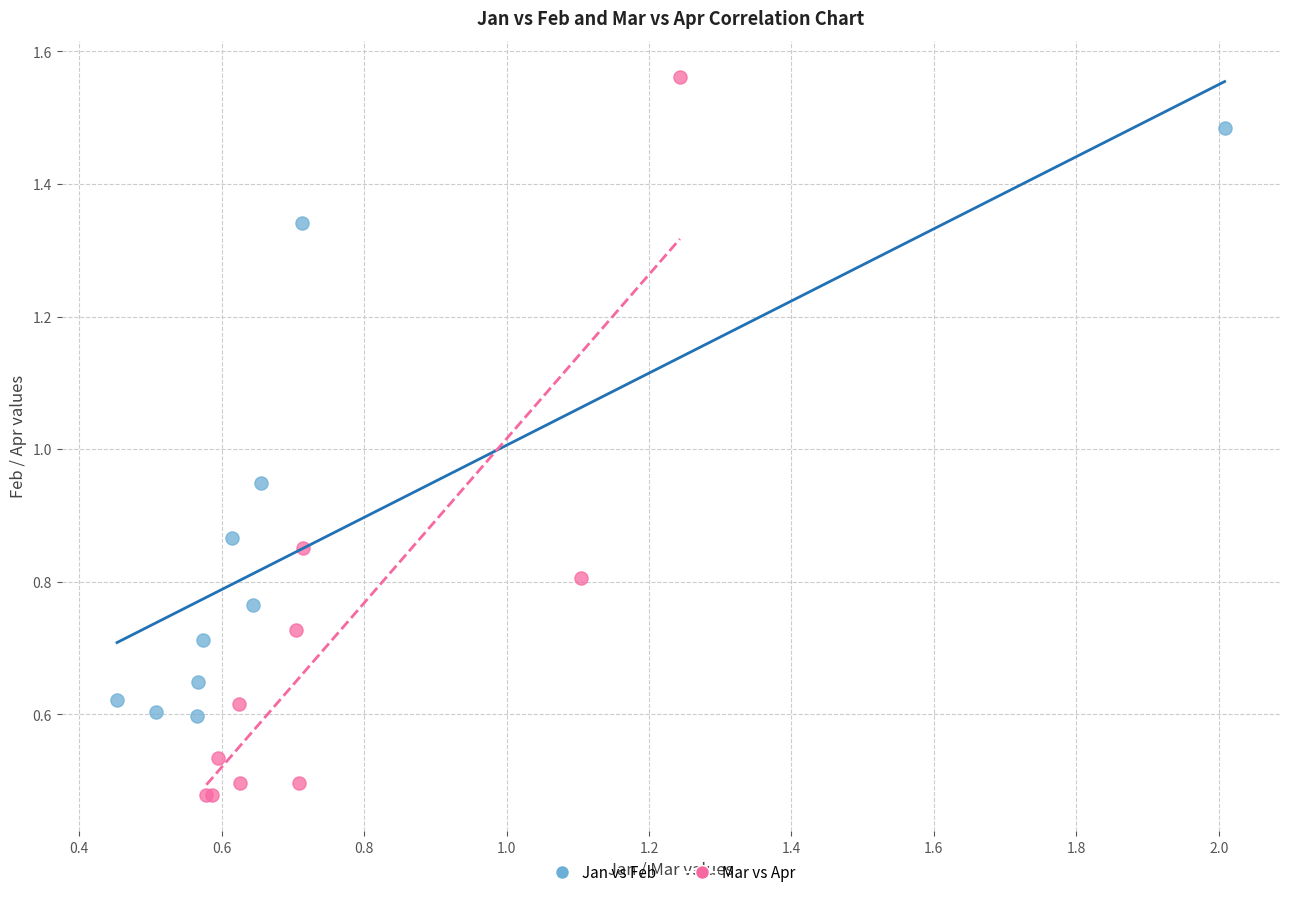

Which series reaches the maximum Y coordinate?

Mar vs Apr